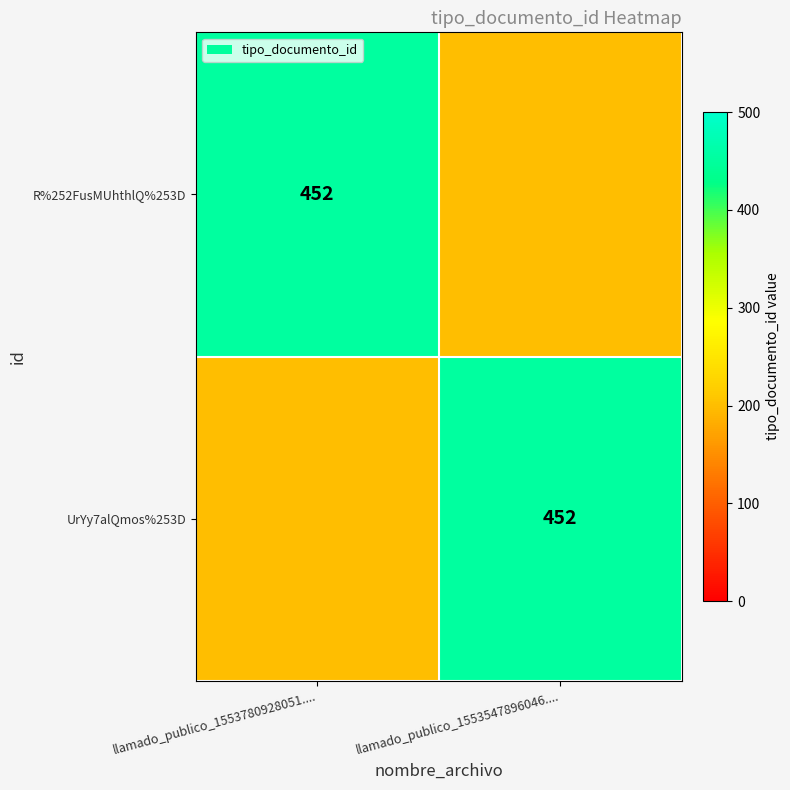

What is the difference between the highest and lowest values at llamado_publico_1553547896046....?

252